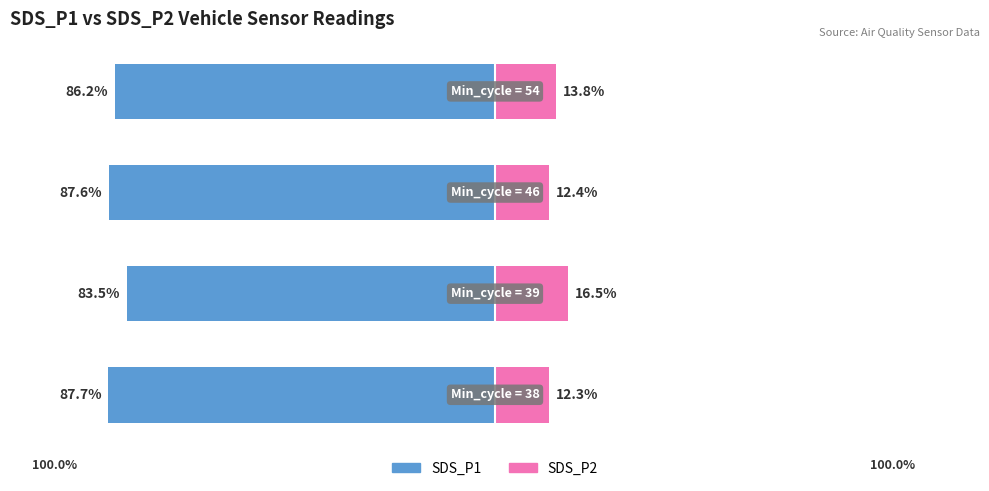

Which series has the widest spread of values?

SDS_P1